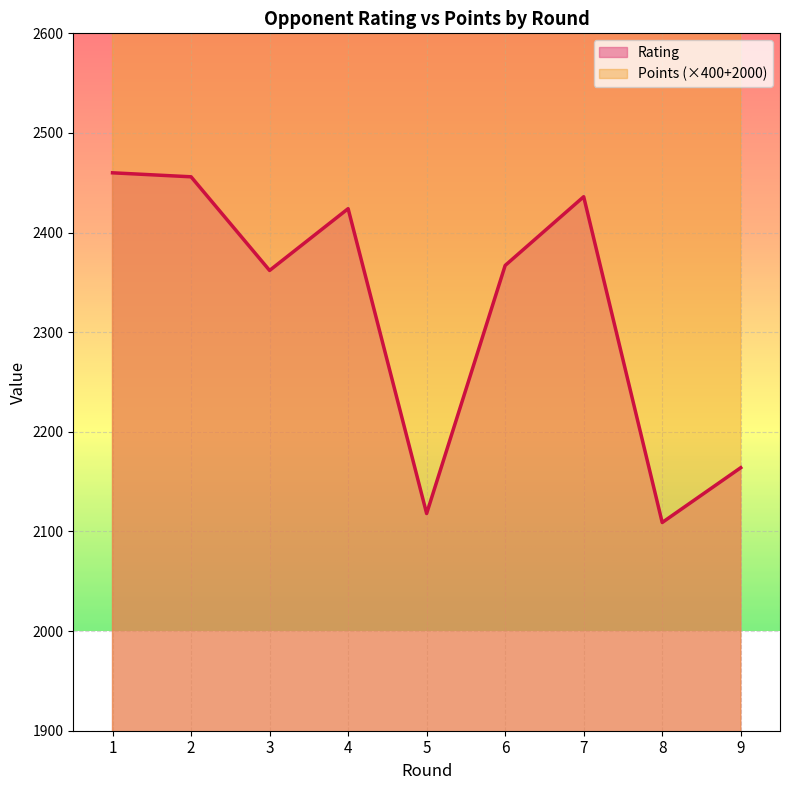

How many interior local peaks does the Rating series have?

2